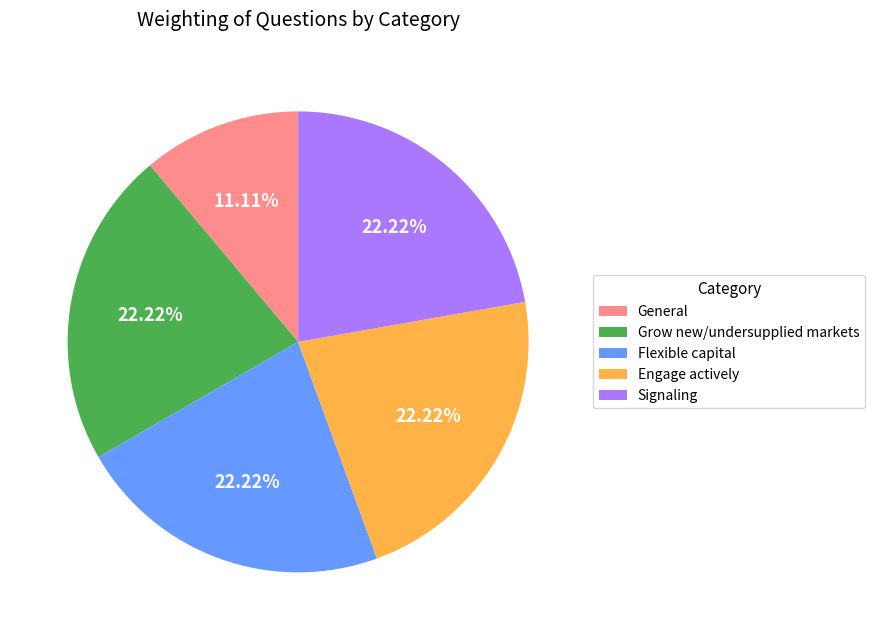

How many slices are in this pie chart?

5